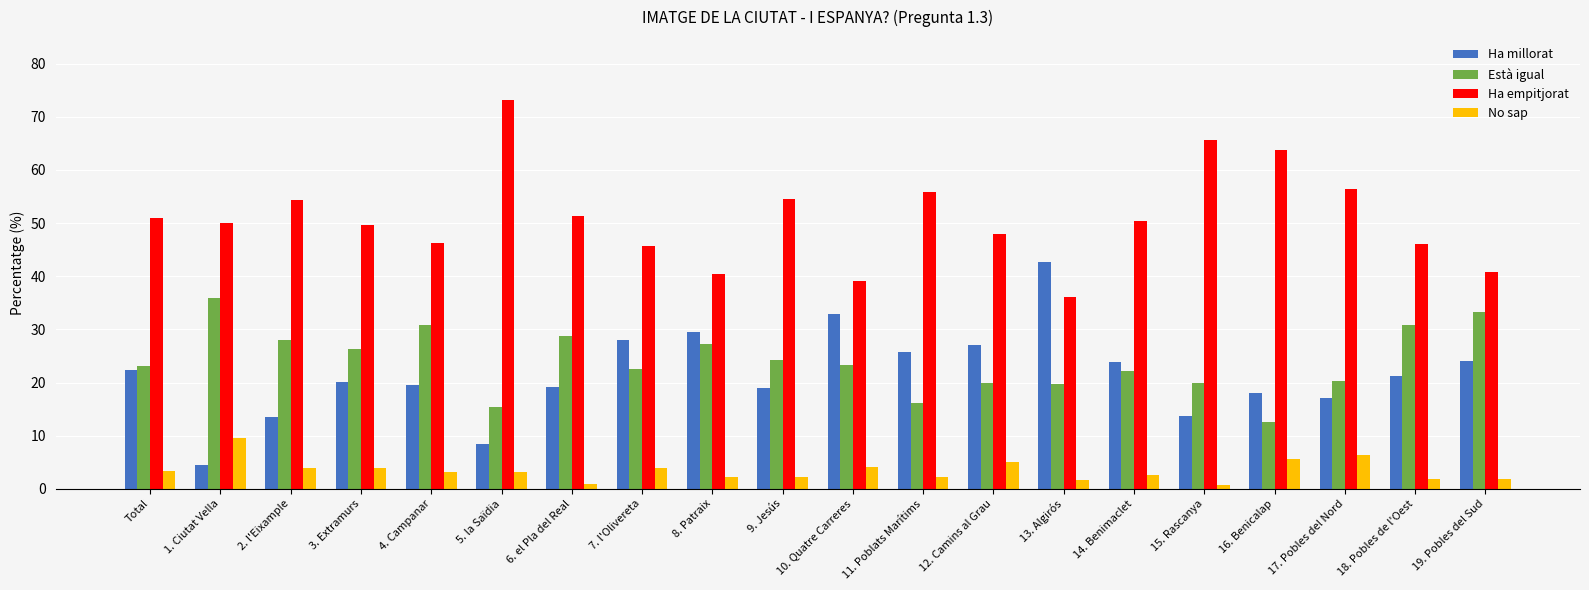

How many groups of bars are there?

20